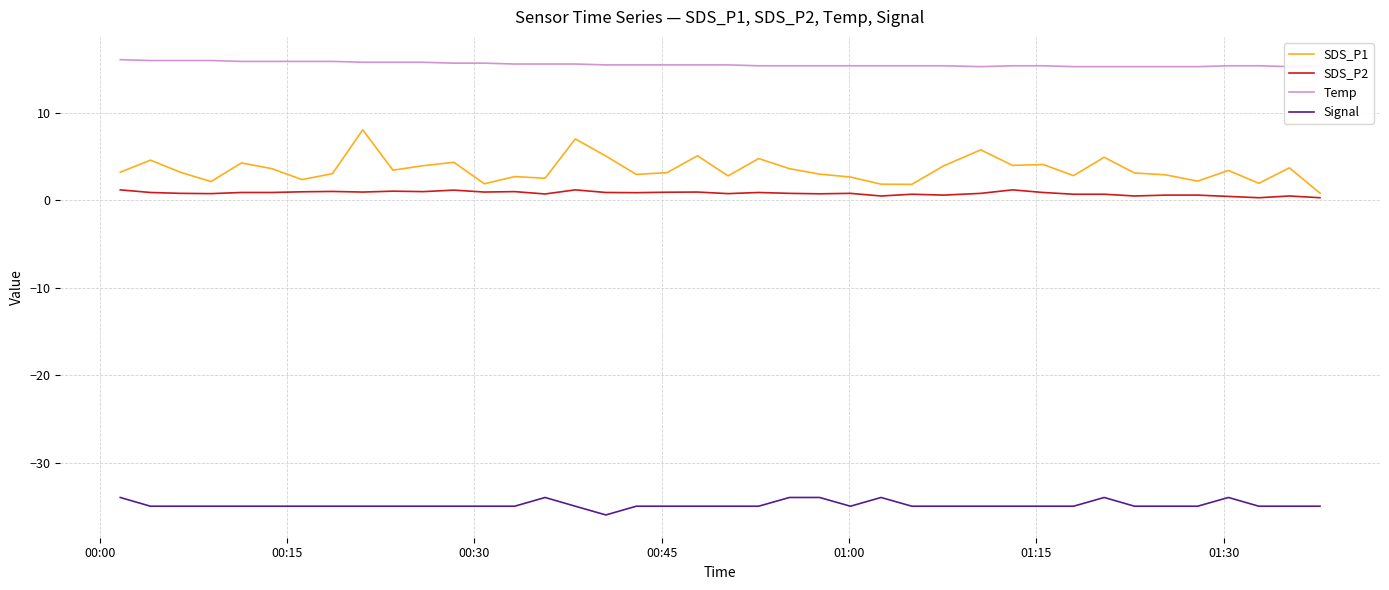

How many values in the SDS_P1 series are below 3?

15